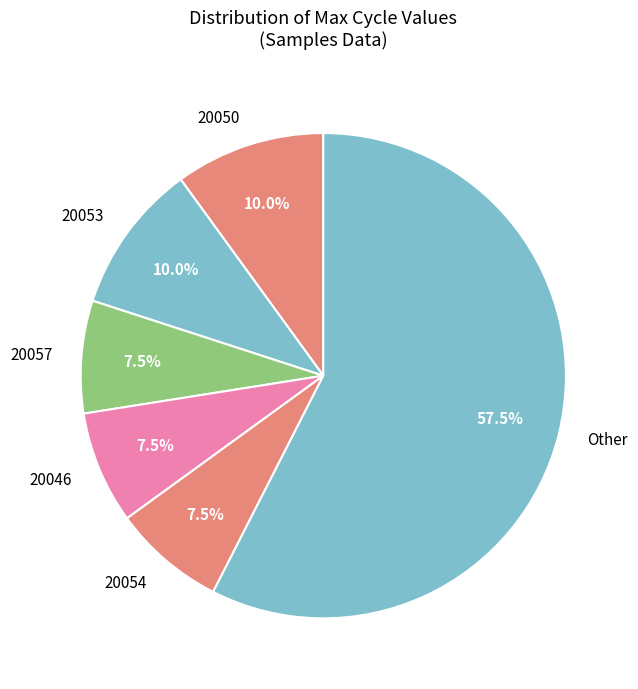

What is the largest slice in the pie chart?

Other